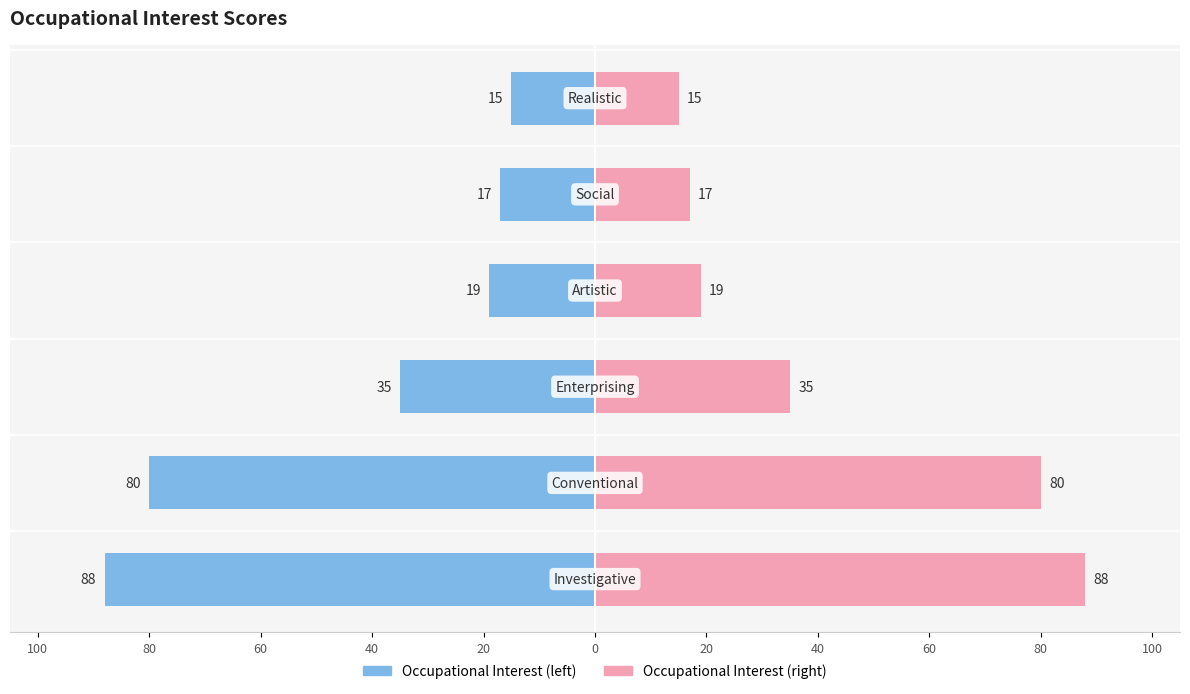

Reading left to right, extract all data points from this chart.

Occupational Interest: 100=-88	80=-80	60=-35	40=-19	20=-17	0=-15
Interest Score (right): 100=88	80=80	60=35	40=19	20=17	0=15